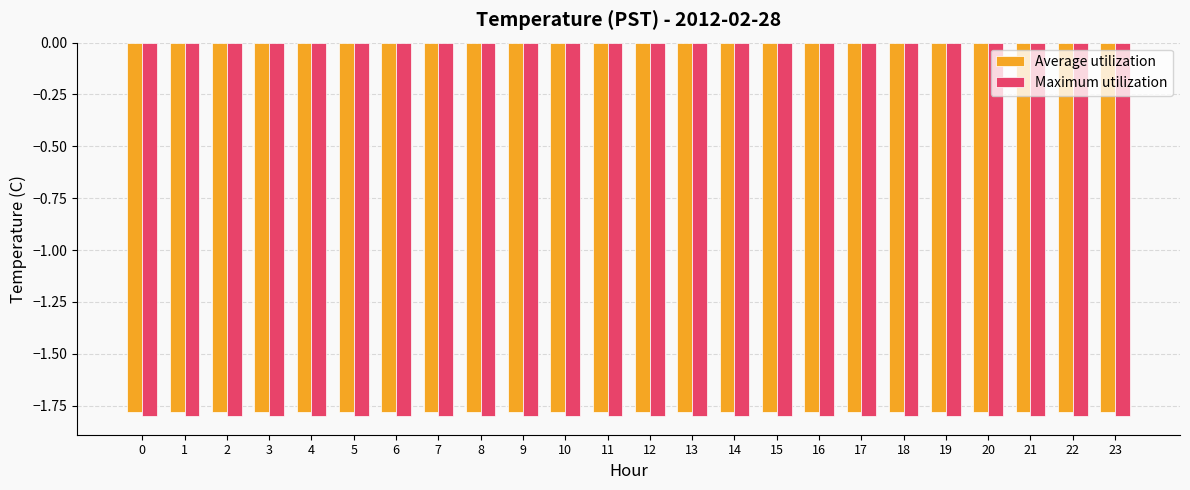

What is the sum of all Maximum utilization values?

-43.2